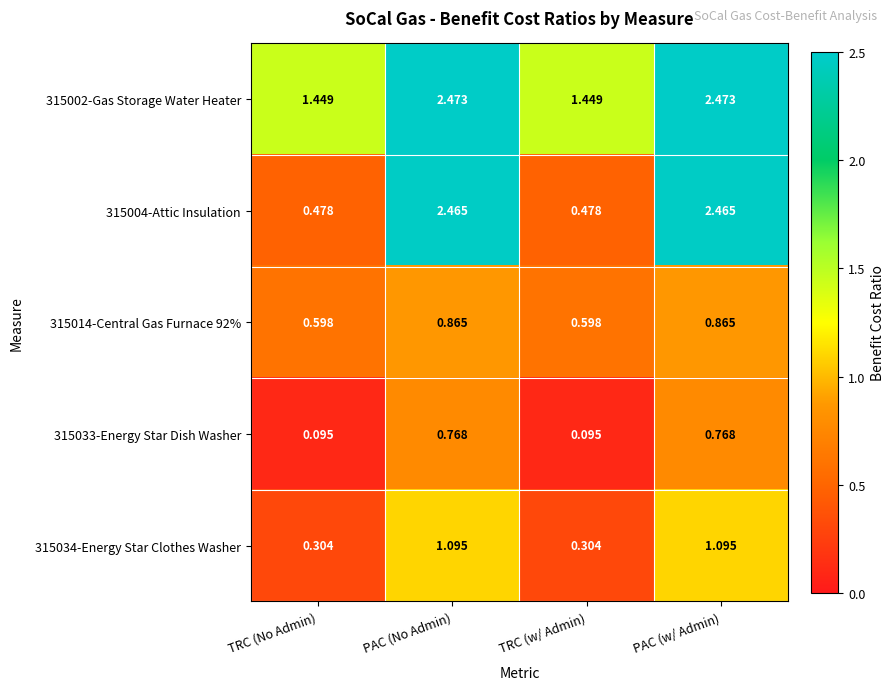

Is the value of 315014-Central Gas Furnace 92% at TRC (No Admin) greater than the value of 315002-Gas Storage Water Heater at TRC (w/ Admin)?

No